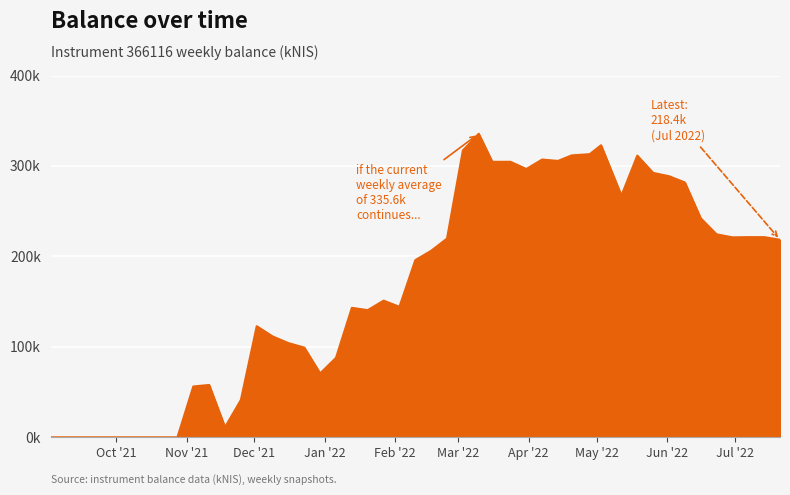

What is the greatest value displayed?

335.6